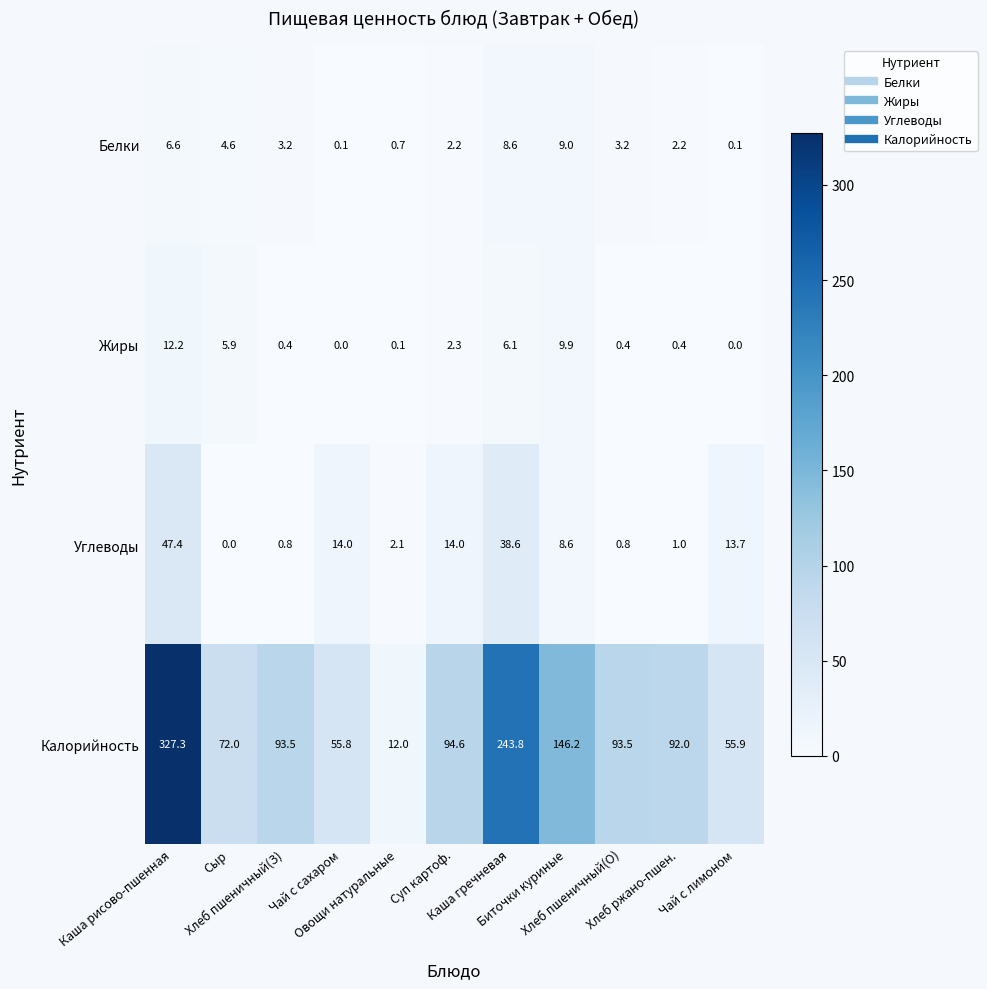

What is the sum of all Углеводы values?

141.0